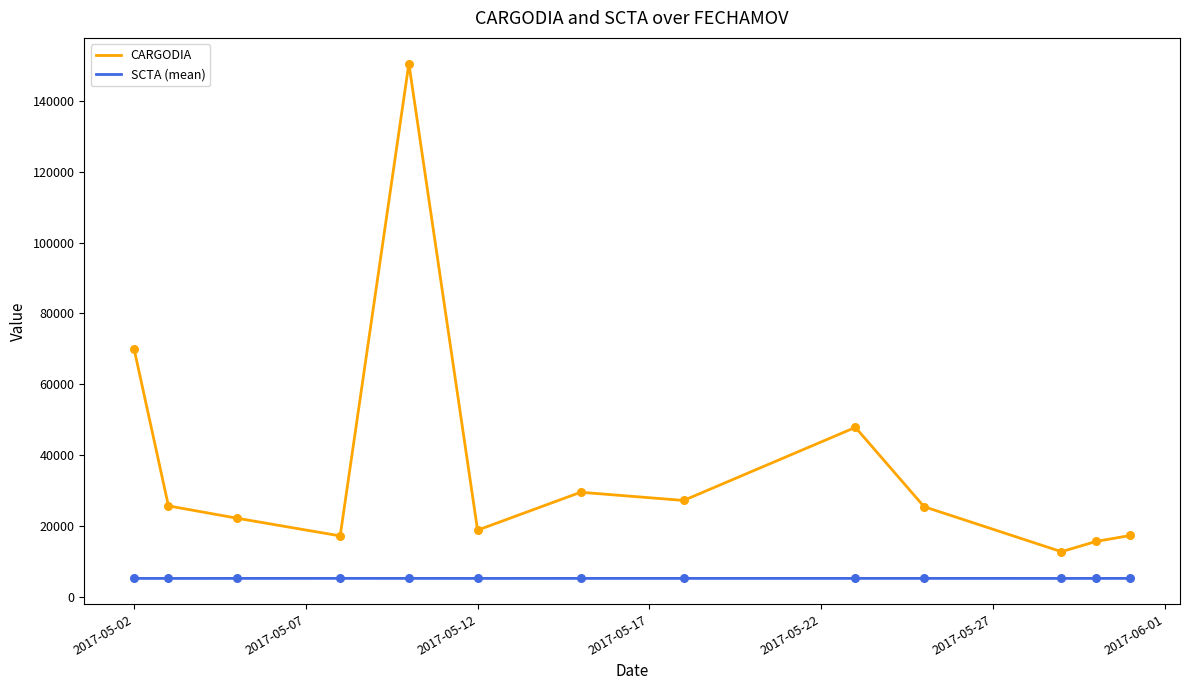

Which series has the largest total across all categories?

CARGODIA